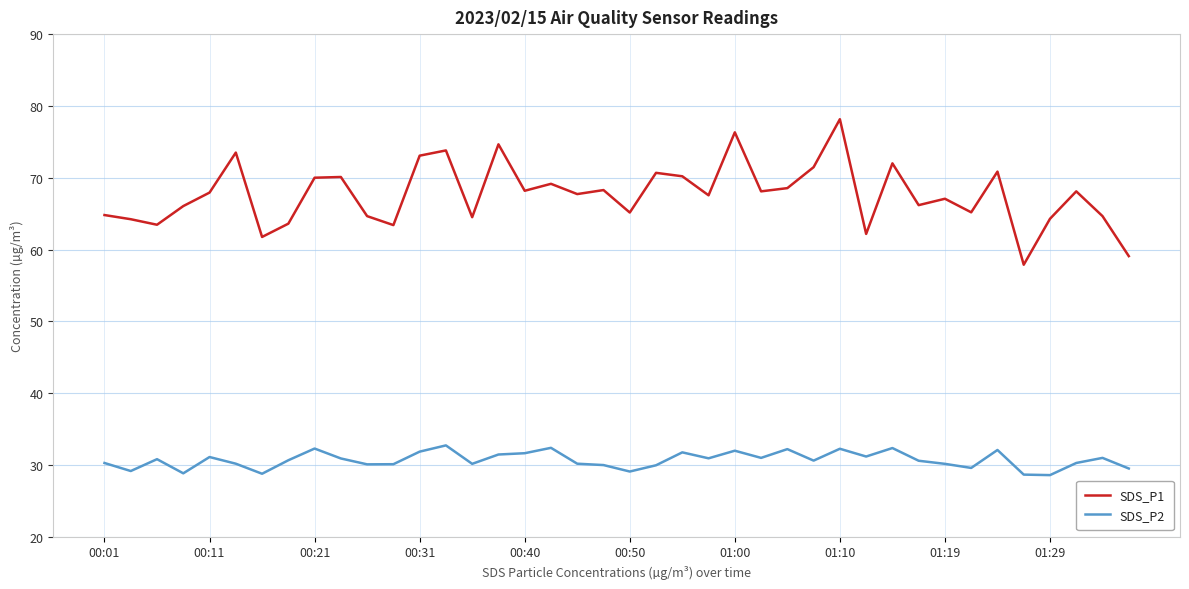

What are all the series names shown in the legend?

SDS_P1, SDS_P2